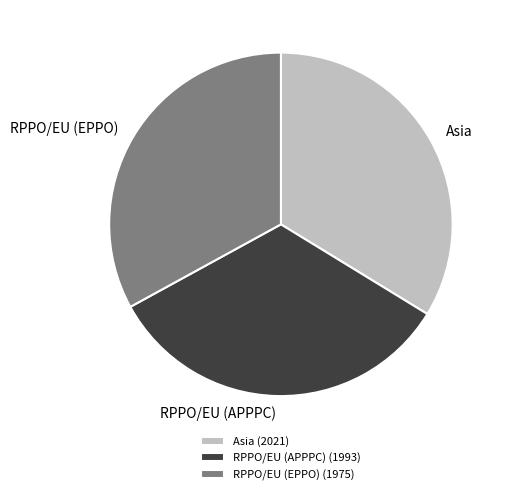

The Asia slice represents 34% of the pie. True or false?

True